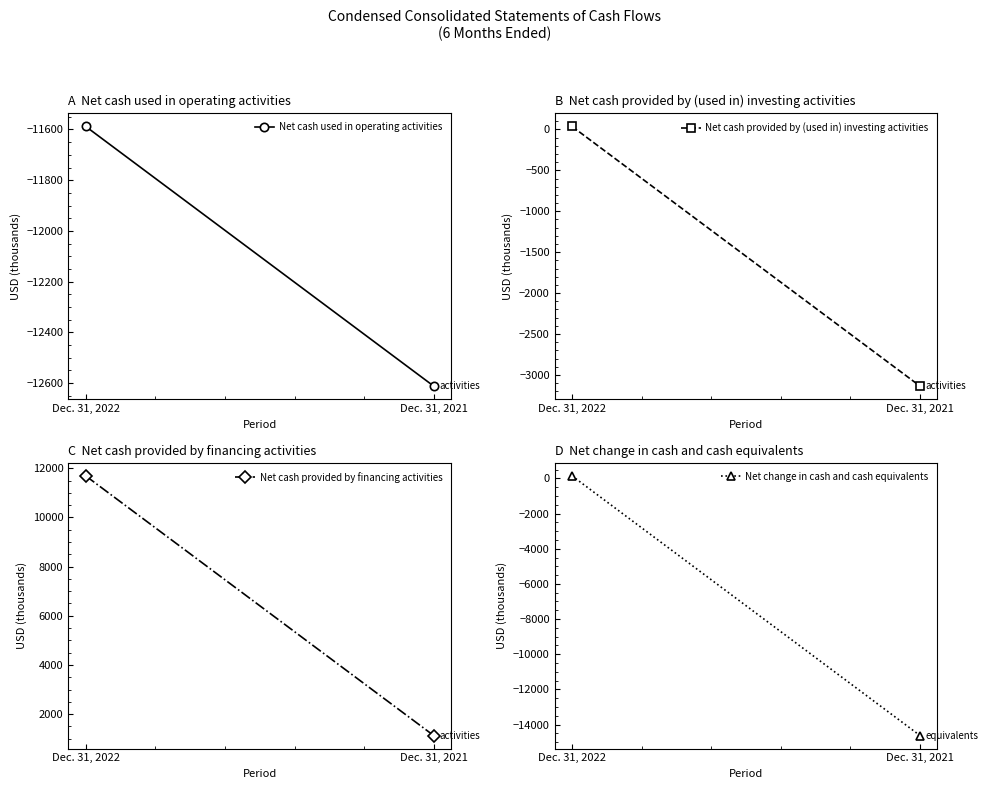

Which series has the largest range (max minus min)?

Net change in cash and cash equivalents